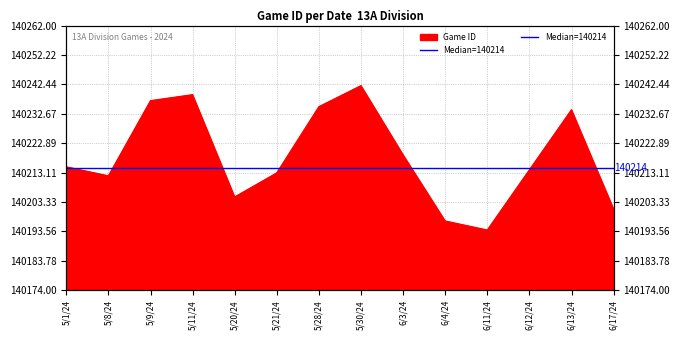

The chart shows a value of 90019 at 5/9/24. True or false?

False